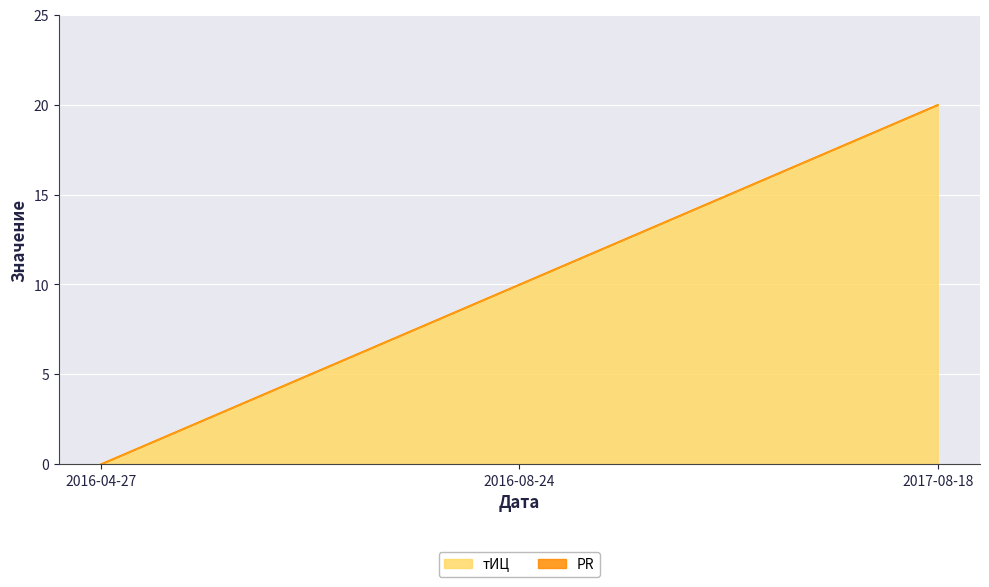

What is the sum of all values?

30